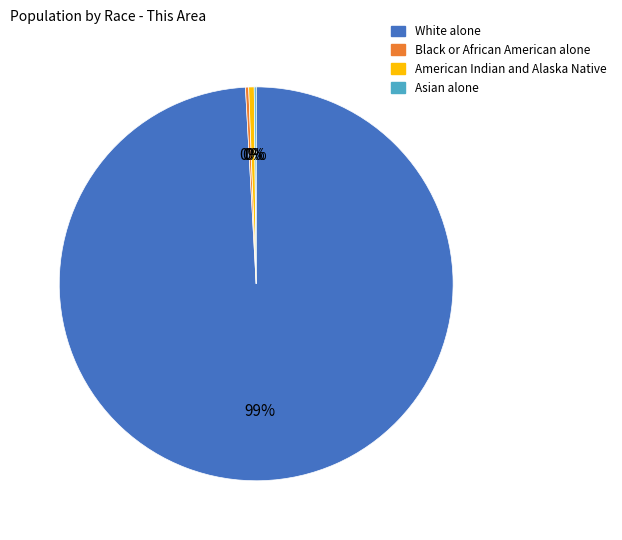

Is White alone the majority of the pie?

Yes